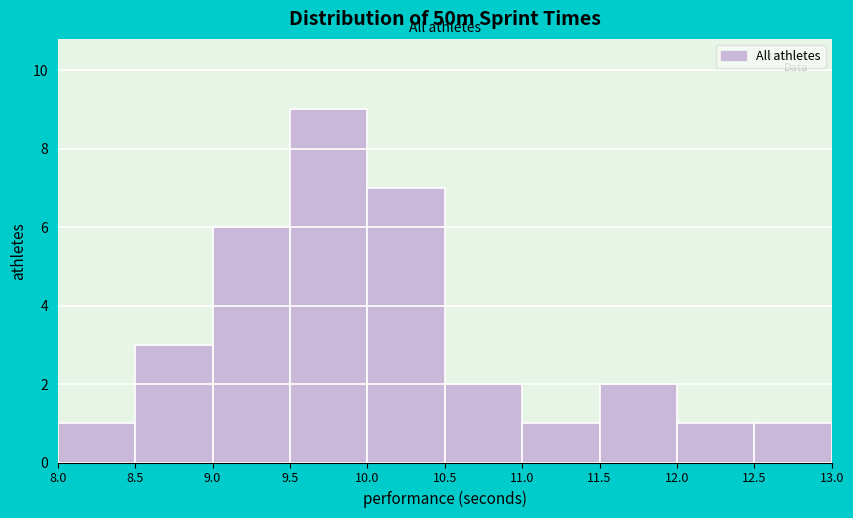

Reading left to right, transcribe this chart: for each bar, give the range it covers on the x-axis and its height. The values are not printed on the chart, so give them approximately, as read against the axis.

8.0 to 8.5: 1
8.5 to 9.0: 3
9.0 to 9.5: 6
9.5 to 10.0: 9
10.0 to 10.5: 7
10.5 to 11.0: 2
11.0 to 11.5: 1
11.5 to 12.0: 2
12.0 to 12.5: 1
12.5 to 13.0: 1